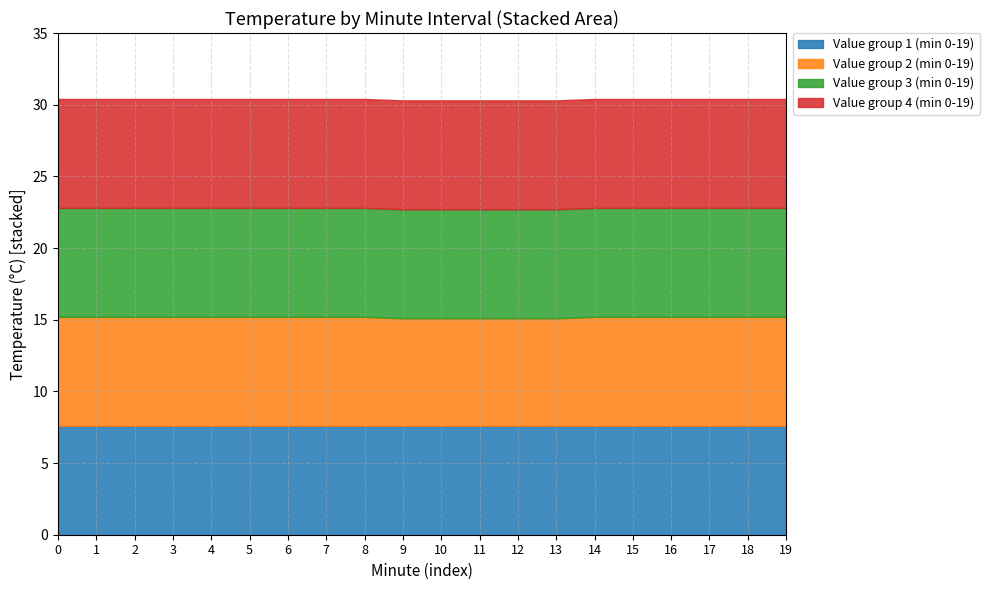

What is the value of the Avg Temp (Hour 1) point at the 8th from the left?

7.5